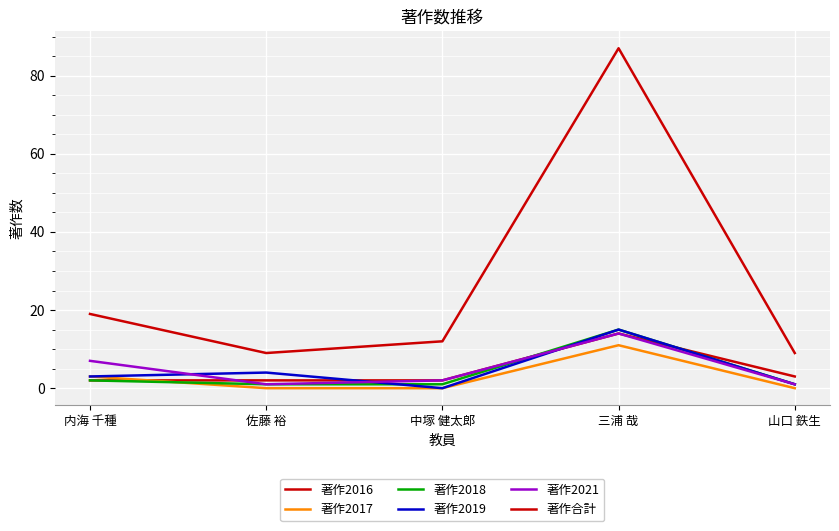

Is this an area chart (filled region under the line)?

No